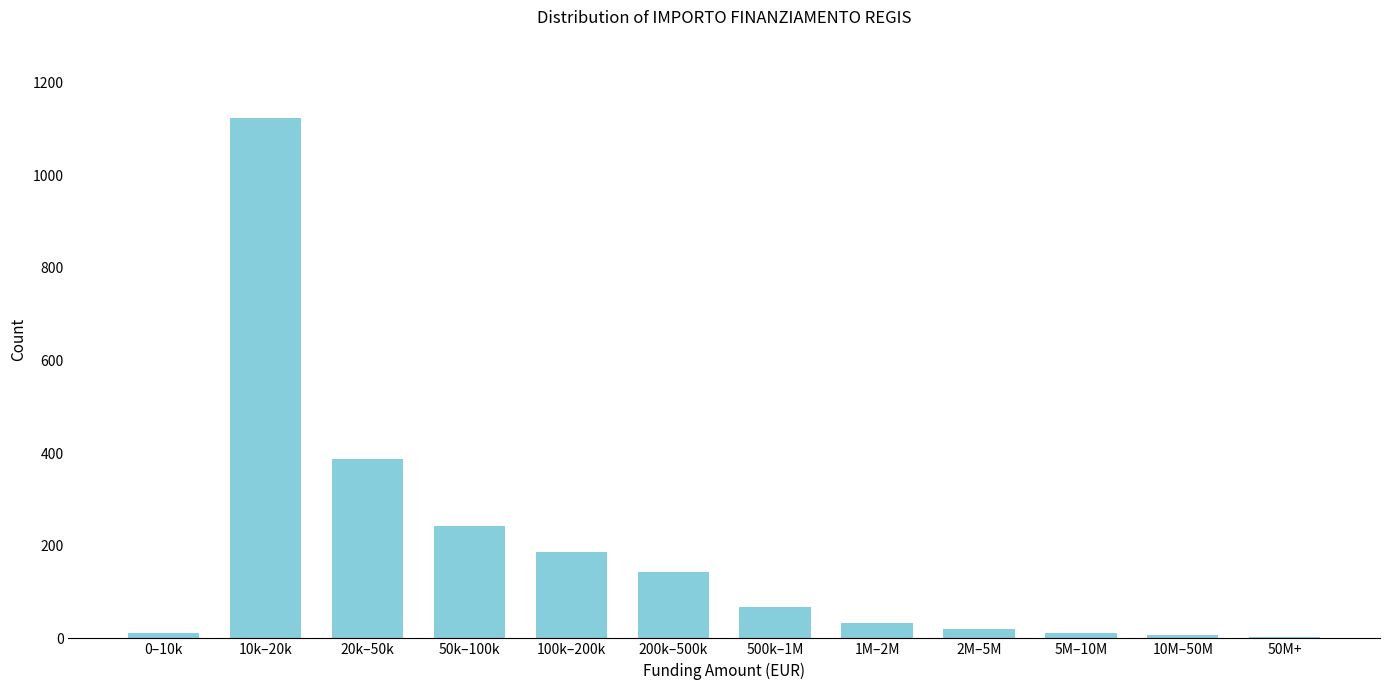

Is it true that the value at 10k–20k is 359?

False